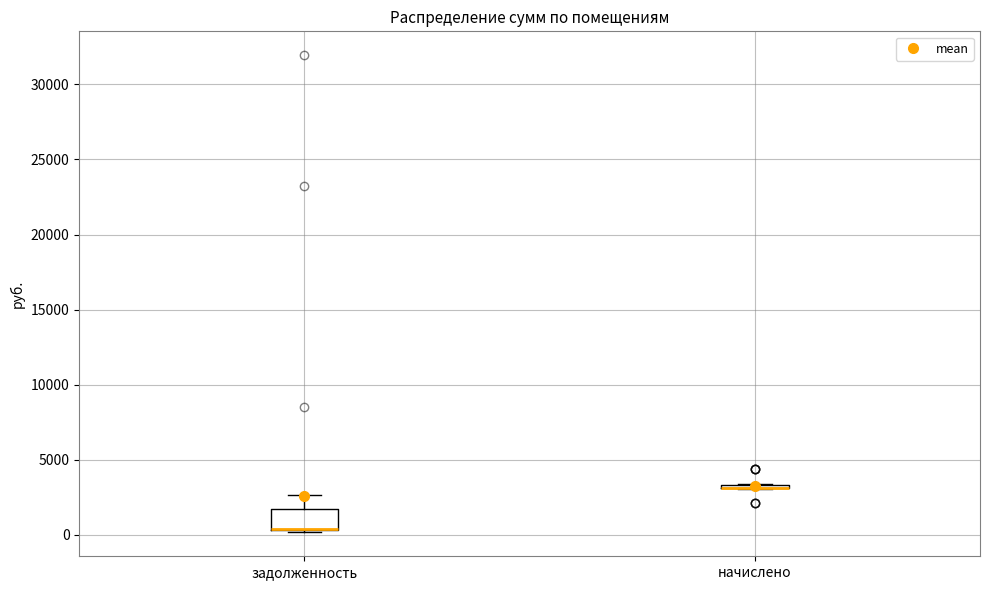

Where does the upper whisker of the box for задолженность end on the y-axis? The values are not printed on the chart, so give them approximately, as read against the axis.

2500